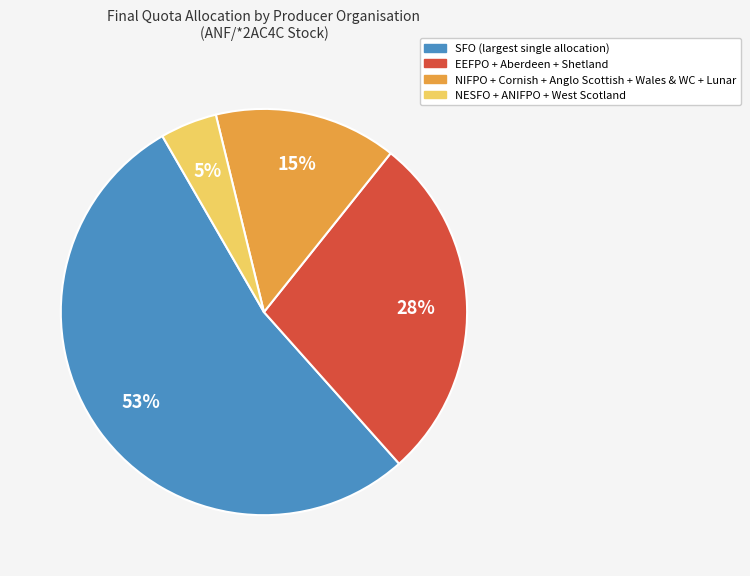

Does any single category account for the majority?

Yes